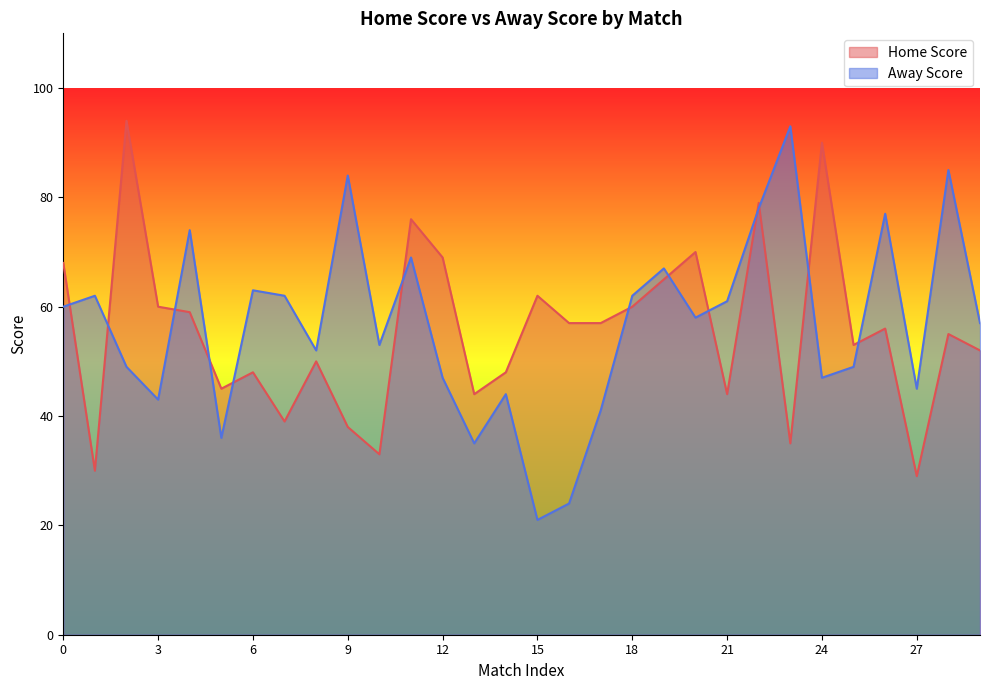

What is the difference between the highest and lowest values at 7?

23